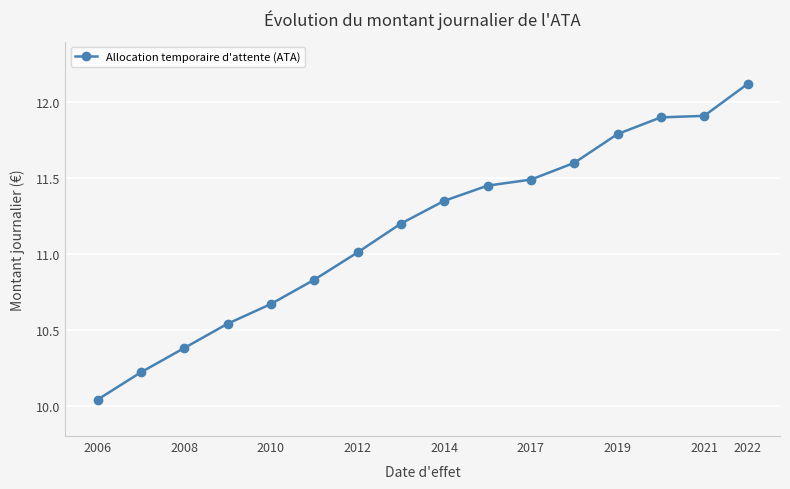

What is the difference between the maximum and minimum values?

2.1